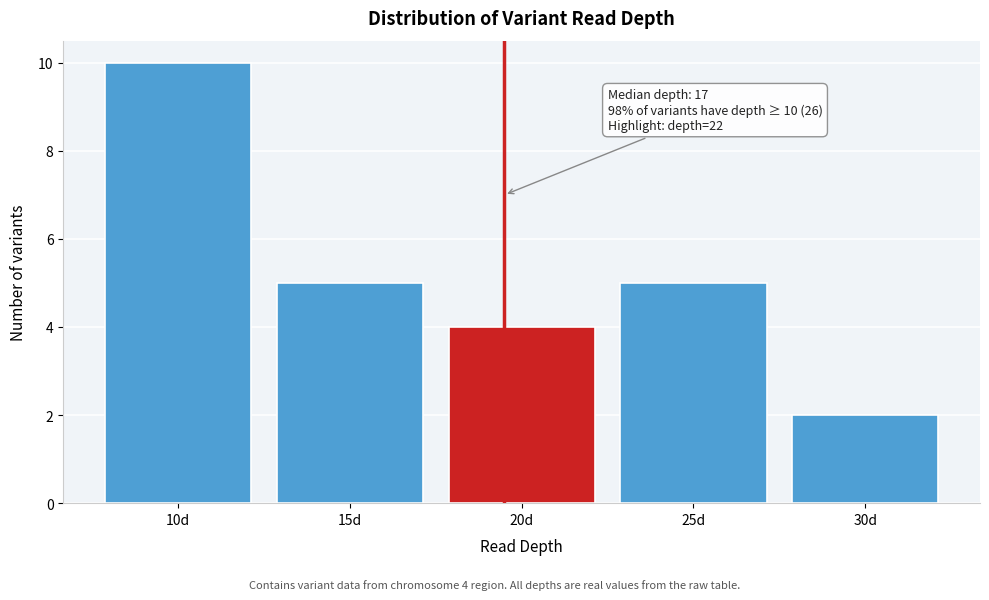

Reading right to left, what are all the values shown in this chart?

30d=2	25d=5	20d=4	15d=5	10d=10